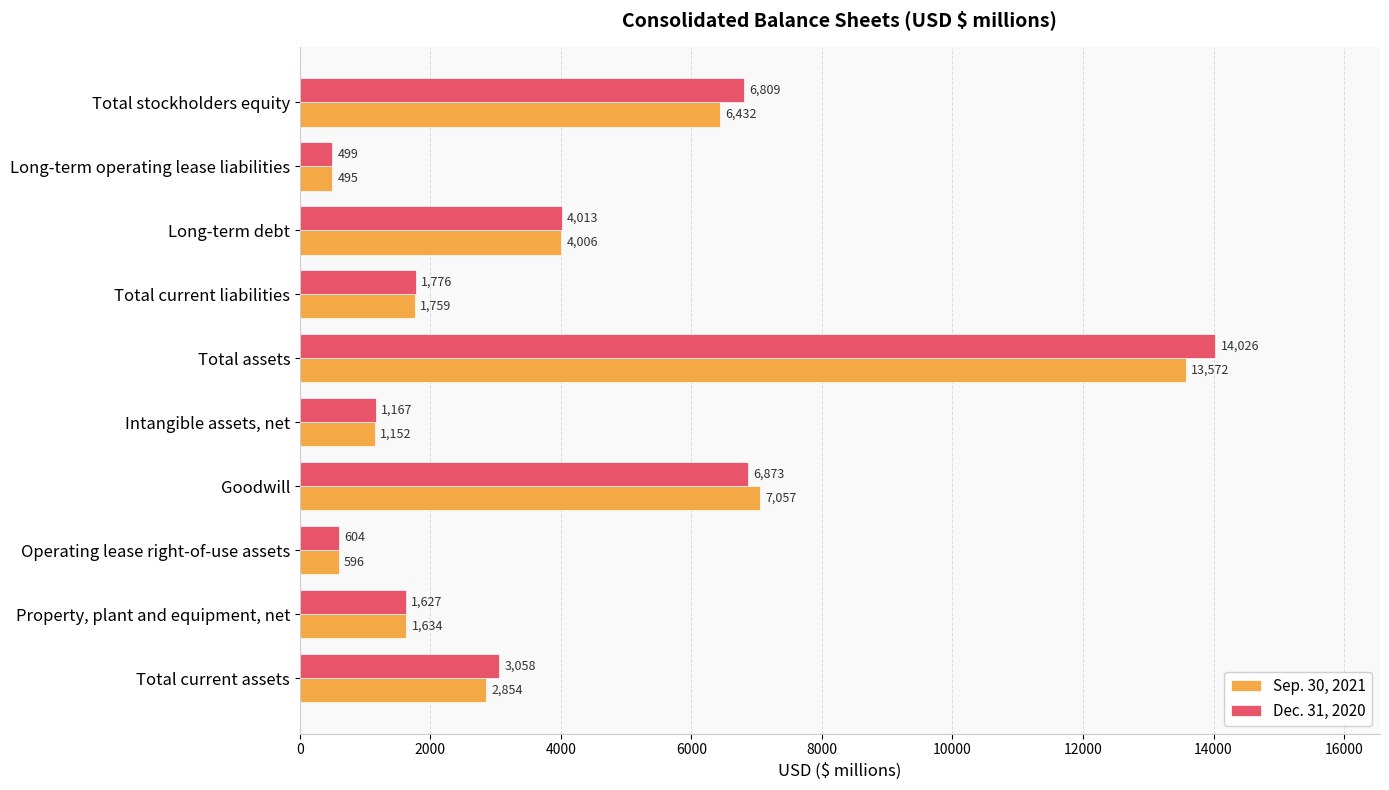

What is the spread (max minus min) of values at Property, plant and equipment, net?

7